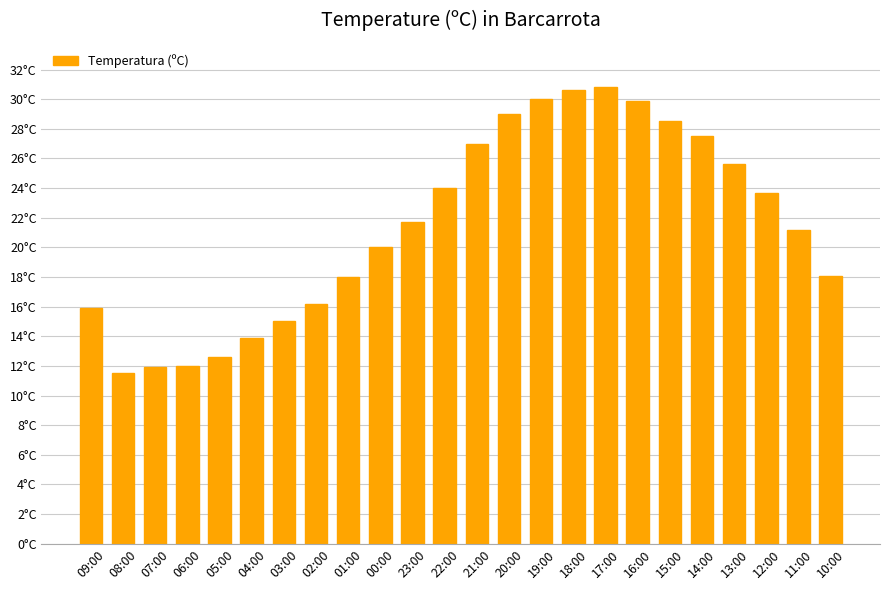

Are the bars horizontal?

No